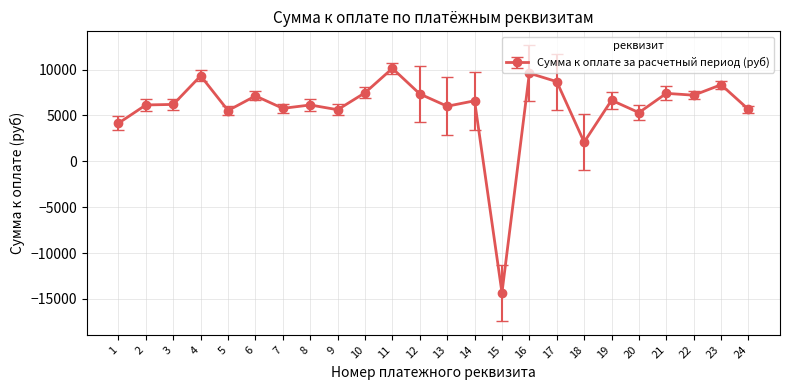

Which label corresponds to the smallest value in the chart?

15